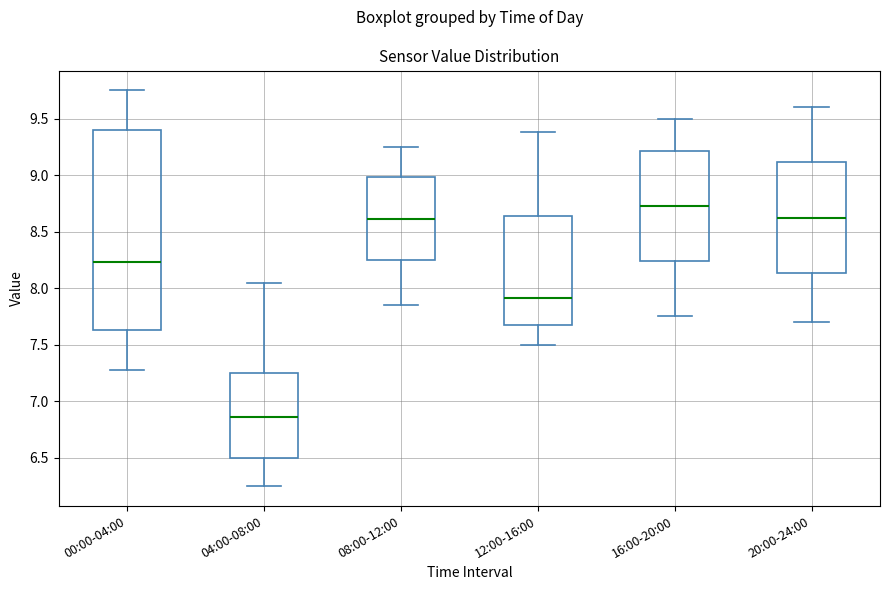

Comparing the boxes themselves (not the whiskers), which one is the tallest?

00:00-04:00